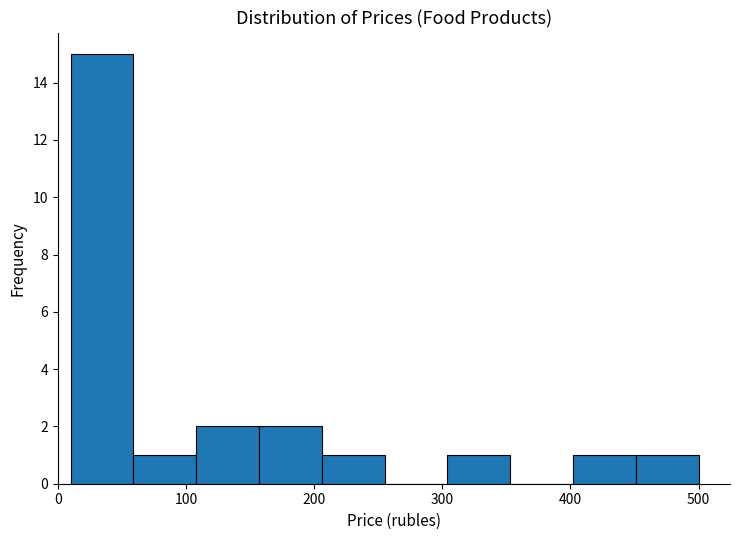

Reading left to right, list every bar in this chart as the range it spans on the x-axis followed by its height. Neither the bar edges nor the heights are printed on the chart, so give them approximately, as read against the axes.

10 to 59: 15
59 to 108: 1
108 to 157: 2
157 to 206: 2
206 to 255: 1
255 to 304: 0
304 to 353: 1
353 to 402: 0
402 to 451: 1
451 to 500: 1